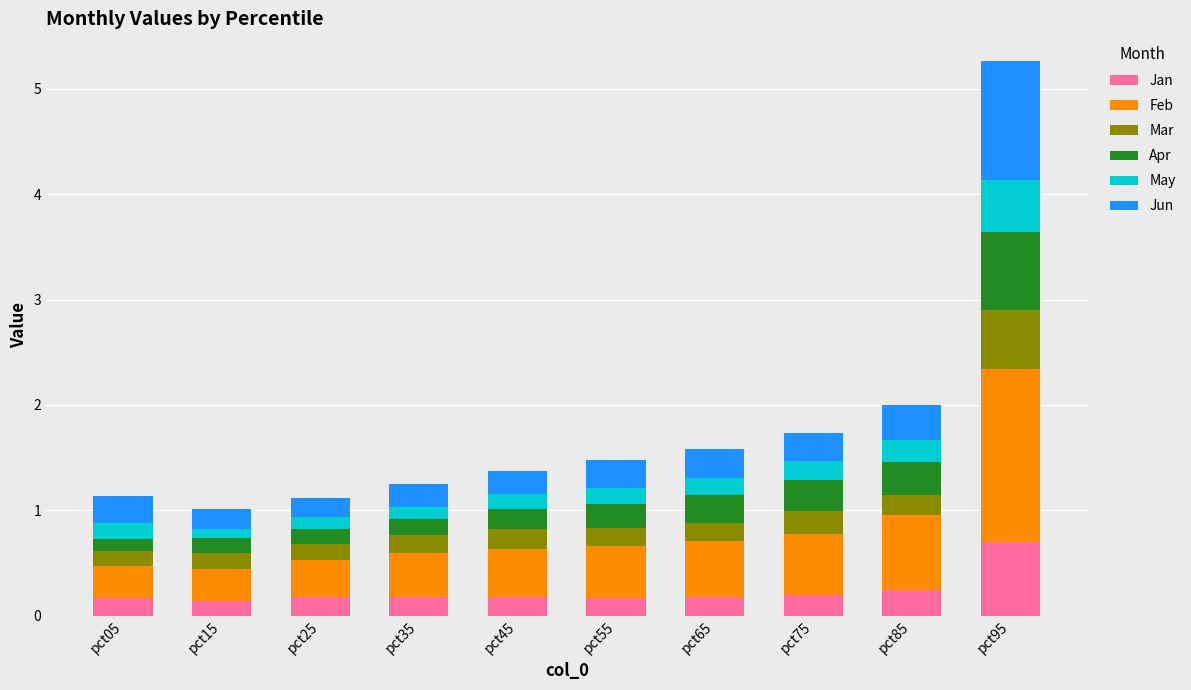

Does the chart contain any negative values?

No